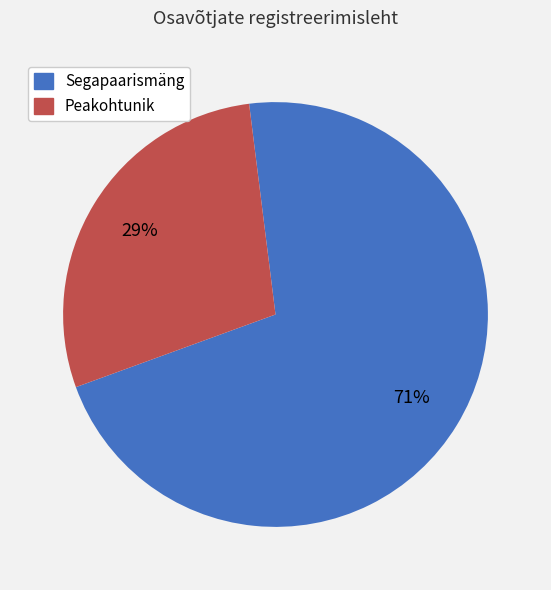

Which category has the biggest portion of the pie?

Segapaarismäng